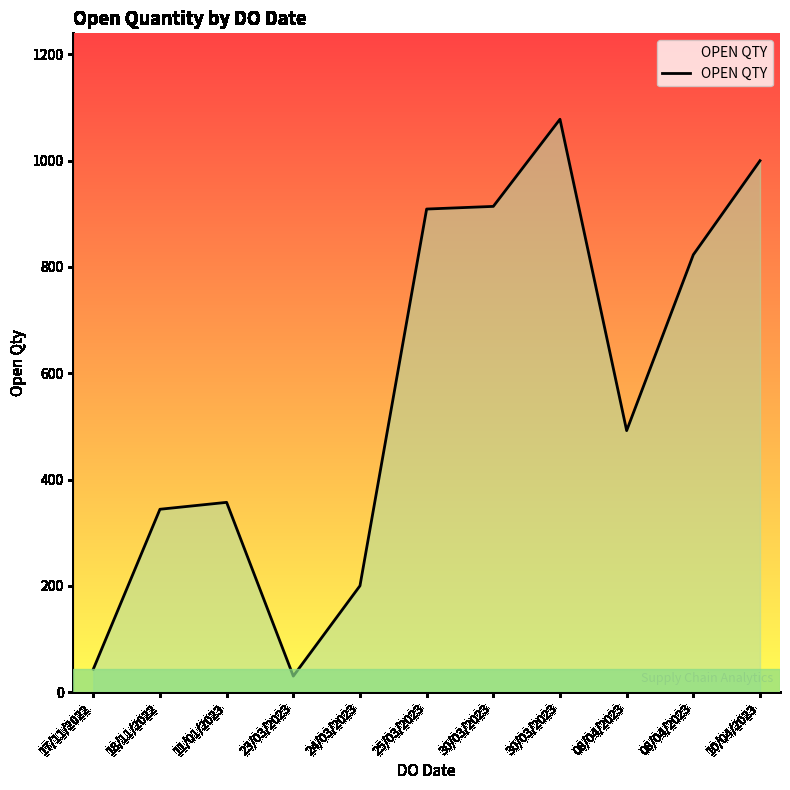

Rank the categories by value from highest to lowest.

30/03/2023, 10/04/2023, 30/03/2023, 25/03/2023, 08/04/2023, 08/04/2023, 11/01/2023, 18/11/2022, 24/03/2023, 17/11/2022, 23/03/2023